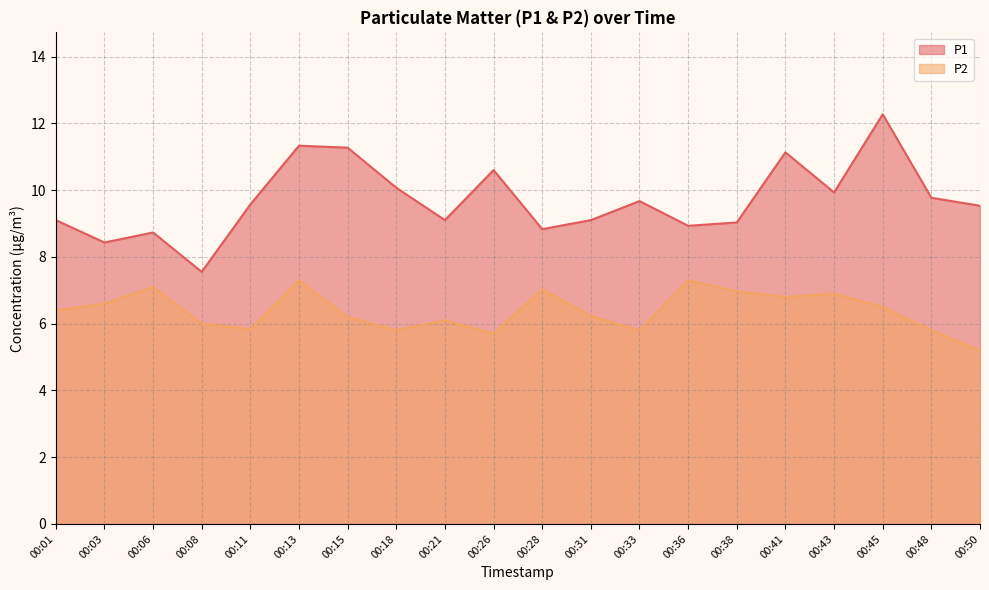

List the series in order of their peak value, lowest first.

P2, P1